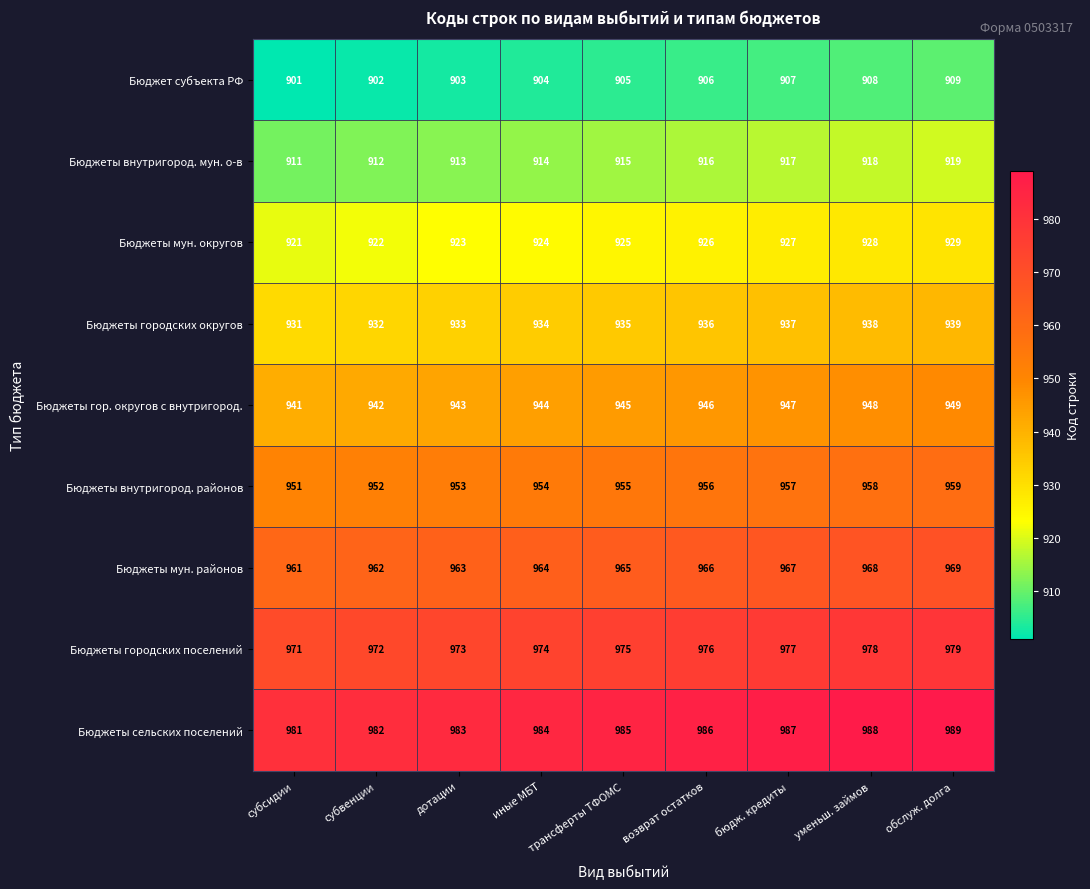

What is the greatest value displayed?

989